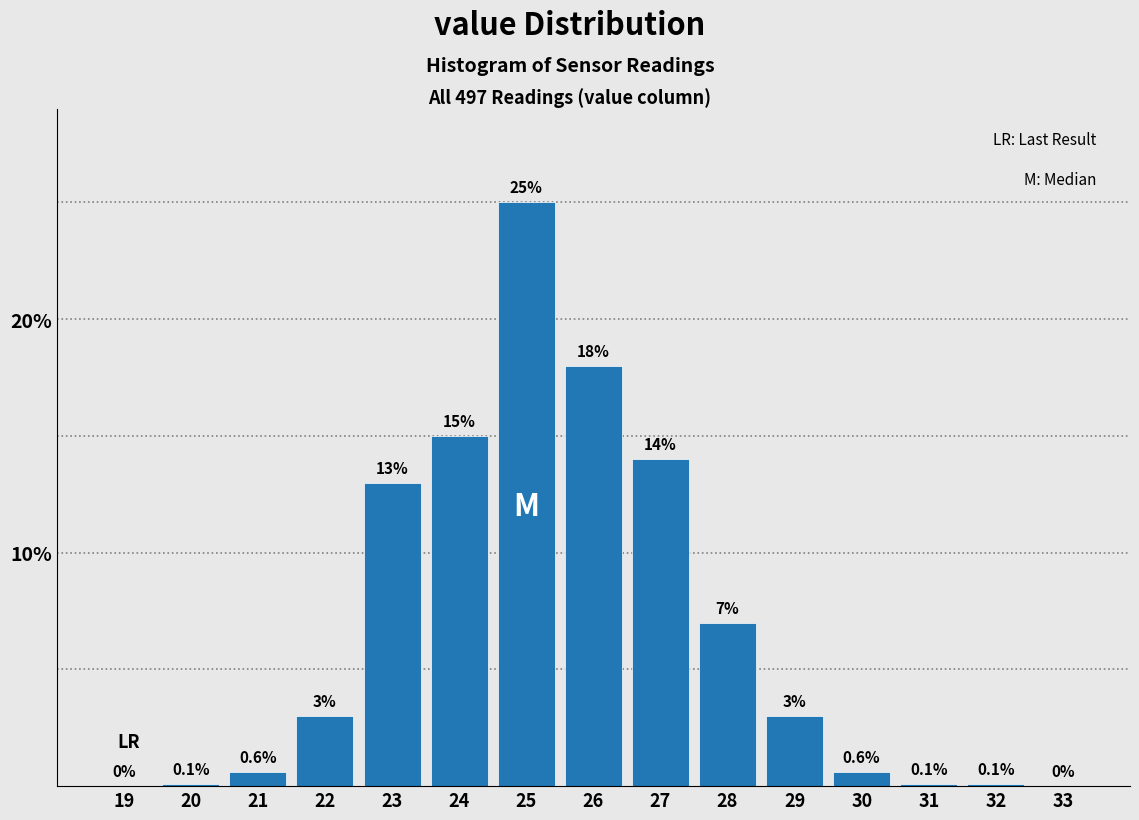

Reading left to right, extract all data points from this chart.

19=0.0	20=0.1	21=0.6	22=3.0	23=13.0	24=15.0	25=25.0	26=18.0	27=14.0	28=7.0	29=3.0	30=0.6	31=0.1	32=0.1	33=0.0